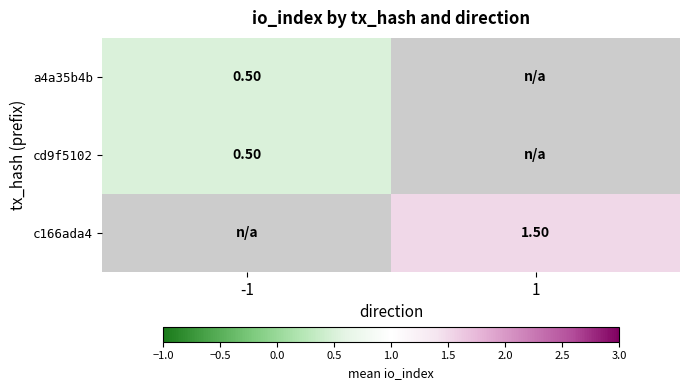

Where is a4a35b4b nearest to the value 0?

-1